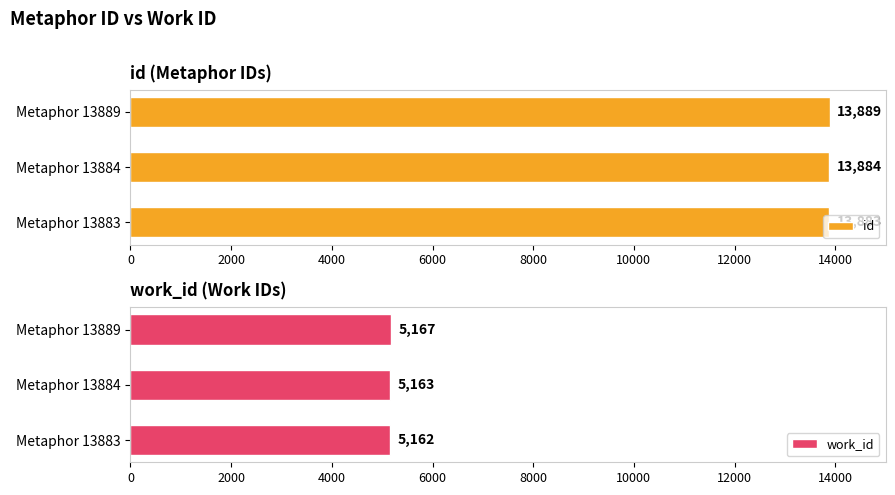

What is the minimum value for id?

13883